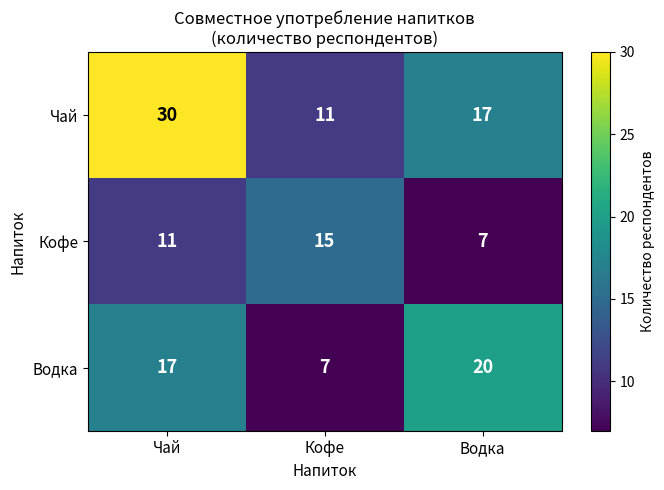

How many series are shown in this chart?

3